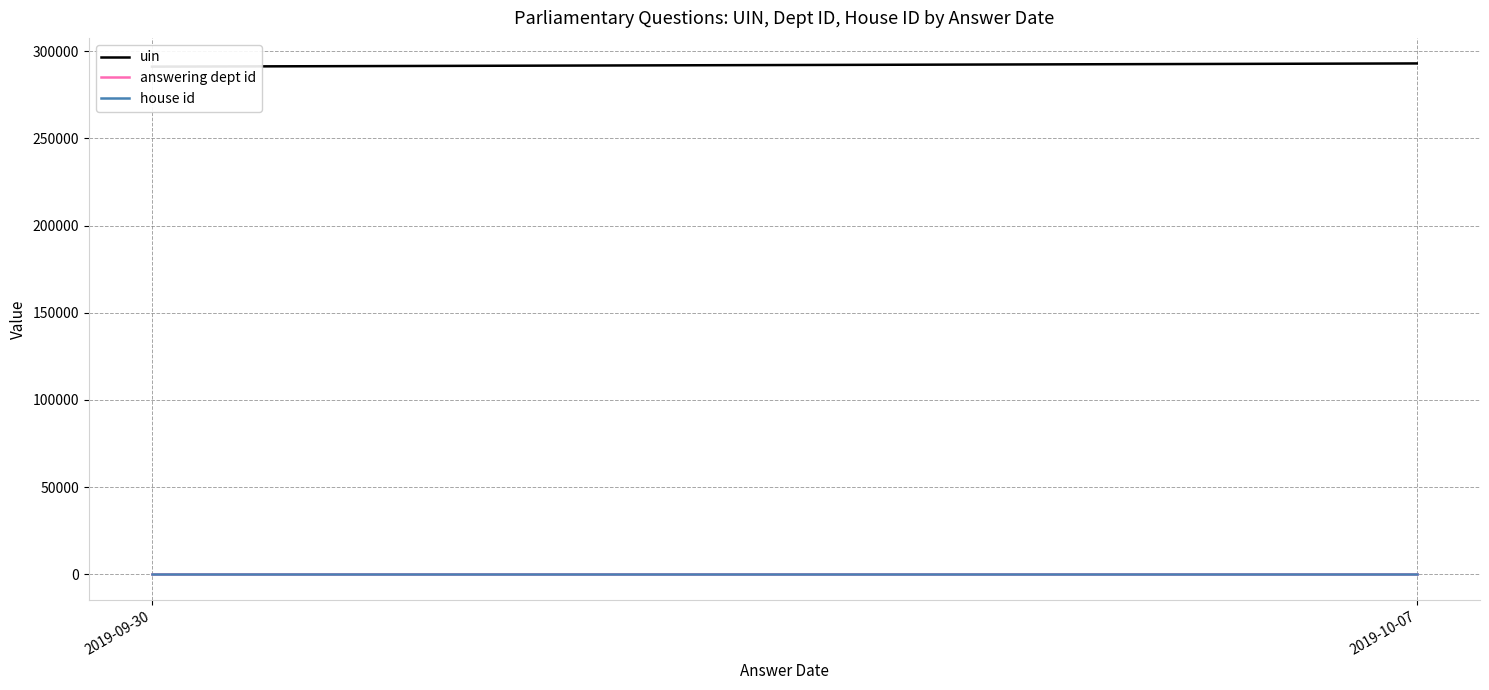

Reading right to left, what are all the values shown in this chart?

uin: 292976	291141
answering dept id: 16	16
house id: 1	1